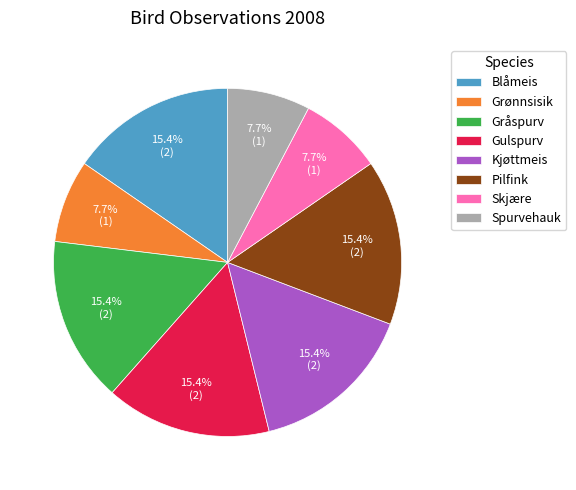

To the nearest percent, what is the difference between the largest and smallest slice percentages?

8%